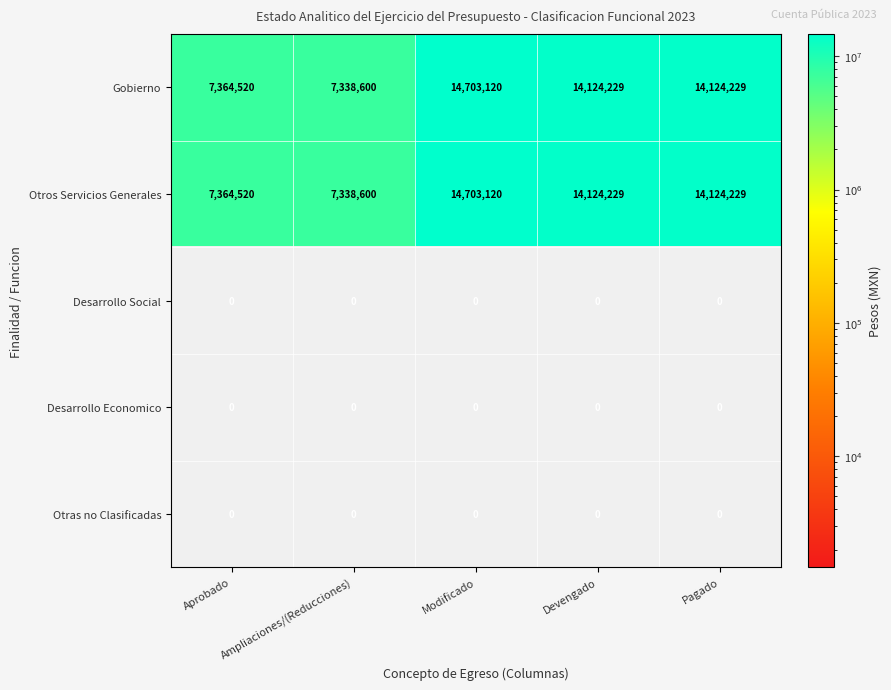

What is the difference between the highest and lowest values at Modificado?

14703120